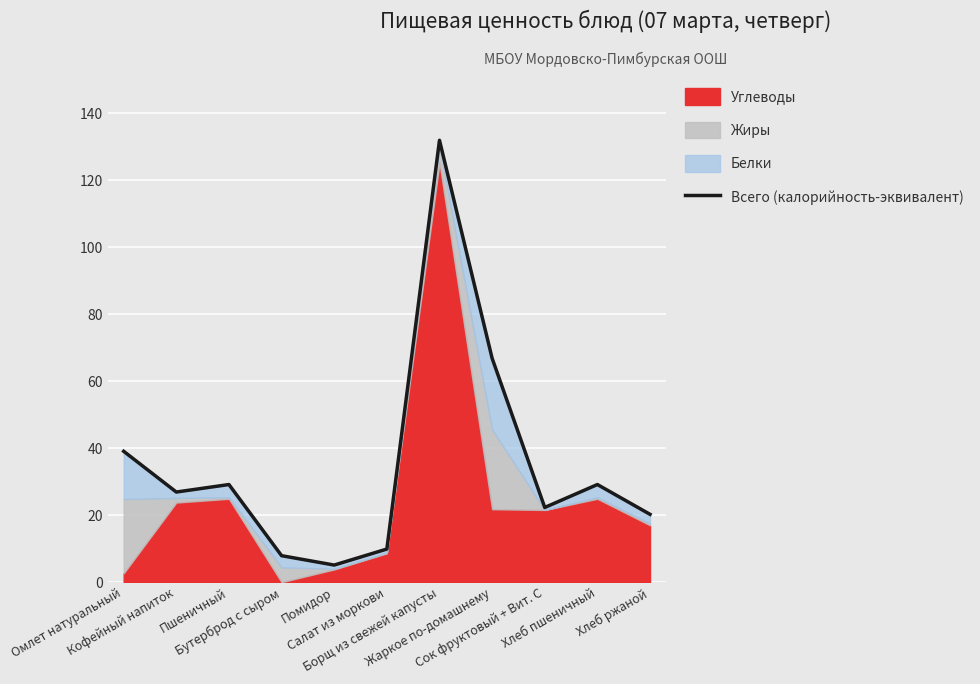

Where is the first local maximum?

Пшеничный